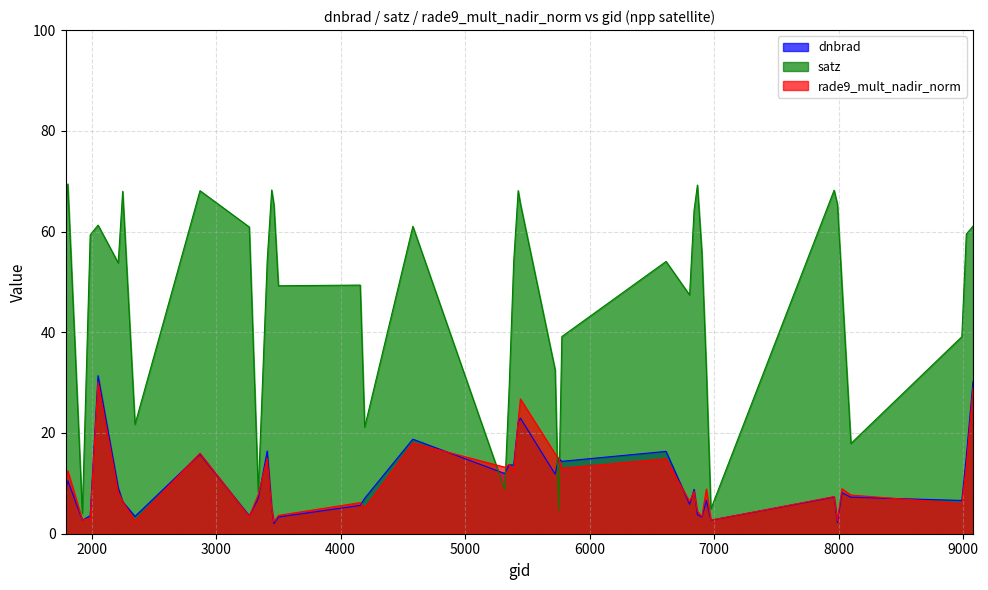

How many data points in dnbrad are less than 8?

20